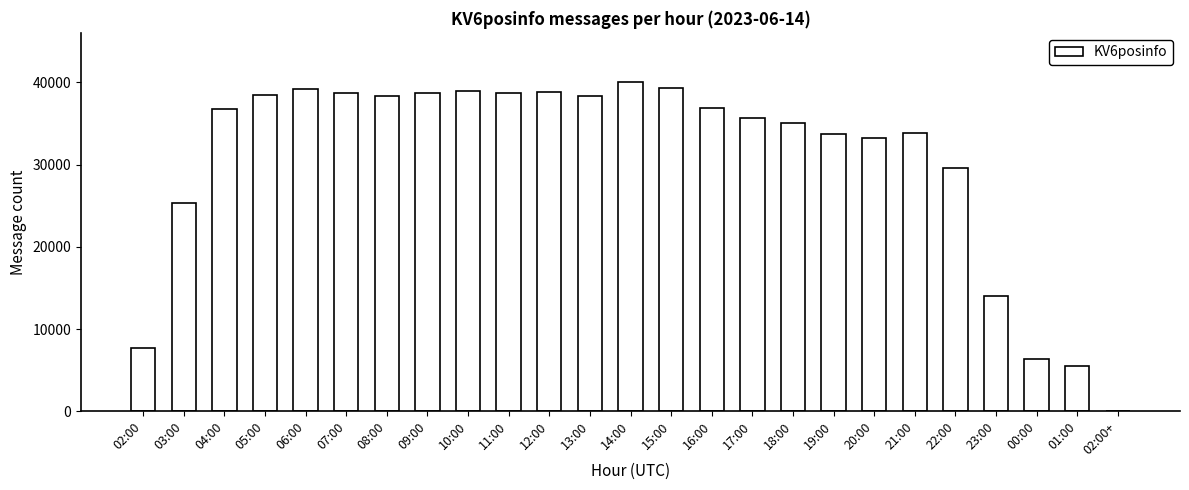

What is the change in value from 14:00 to 17:00?

-4289